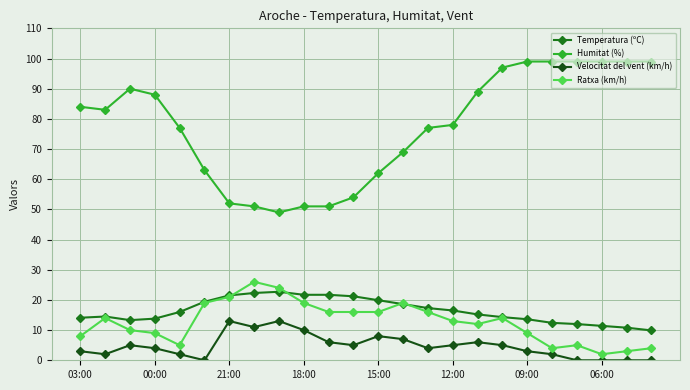

Does the chart display data point markers on the line(s)?

Yes